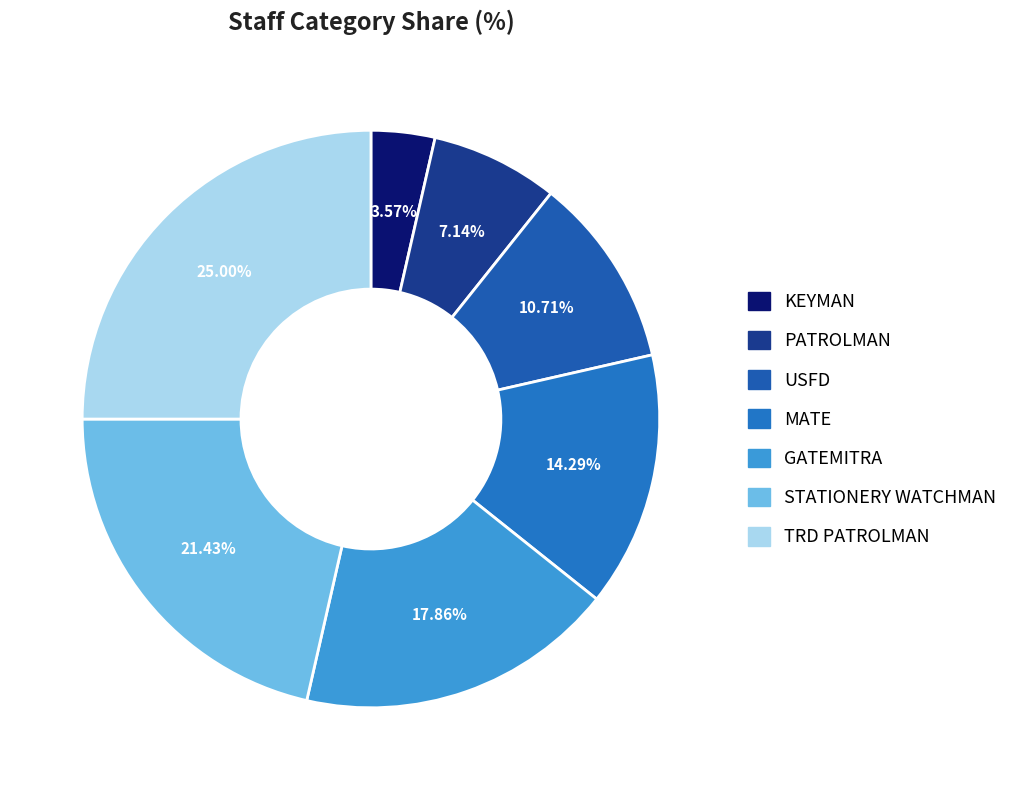

Is there a majority slice in this chart?

No